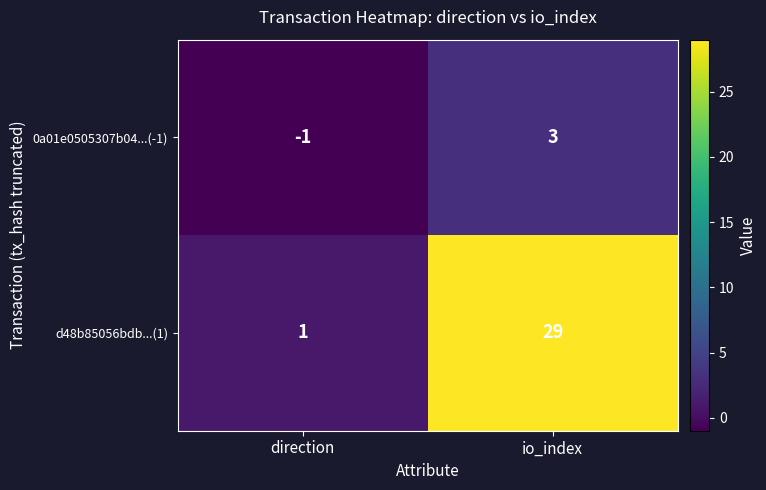

Rank the categories by d48b85056bdb...(1) value from highest to lowest.

io_index, direction